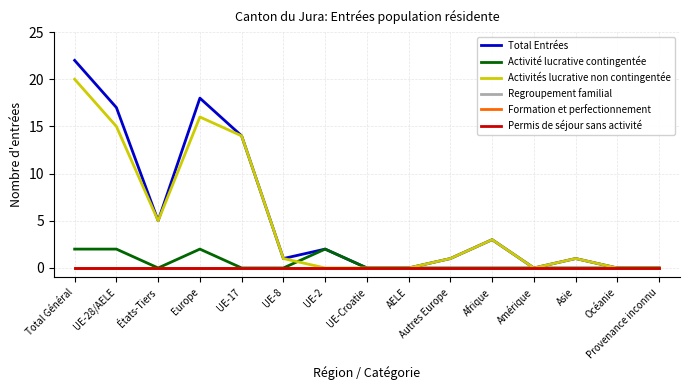

Where is the first local minimum for Total Entrées?

États-Tiers